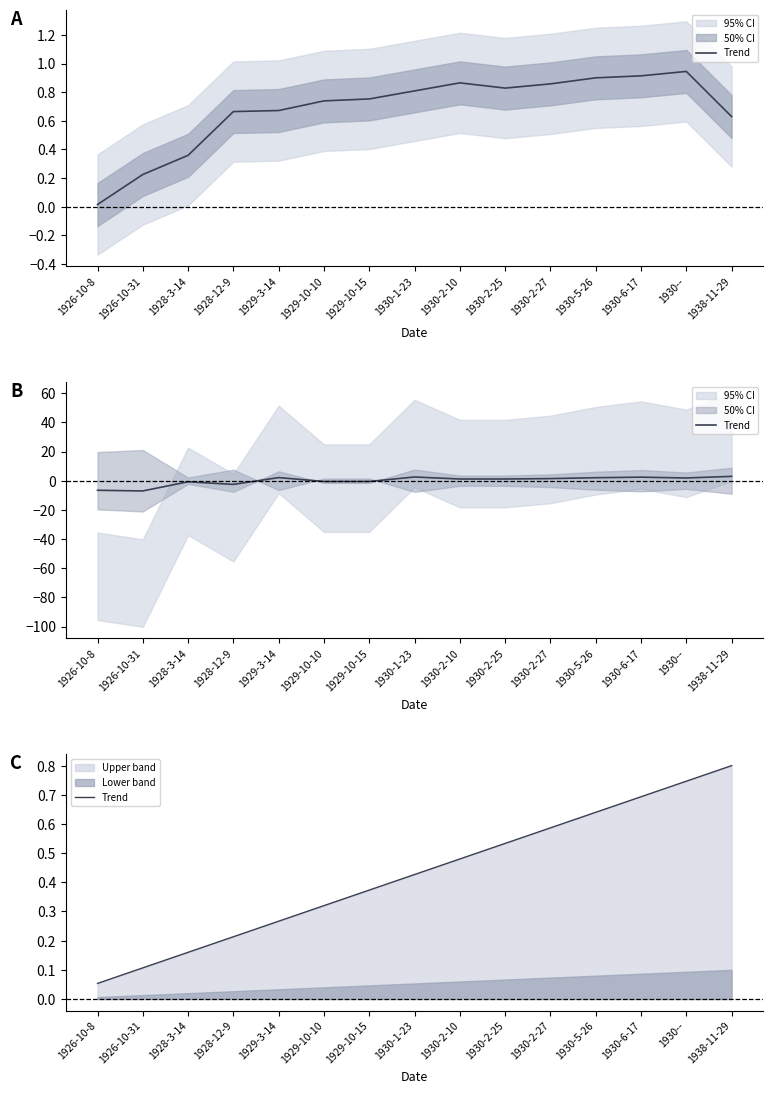

Between 1930-2-27 and 1930-5-26, which is larger?

1930-5-26